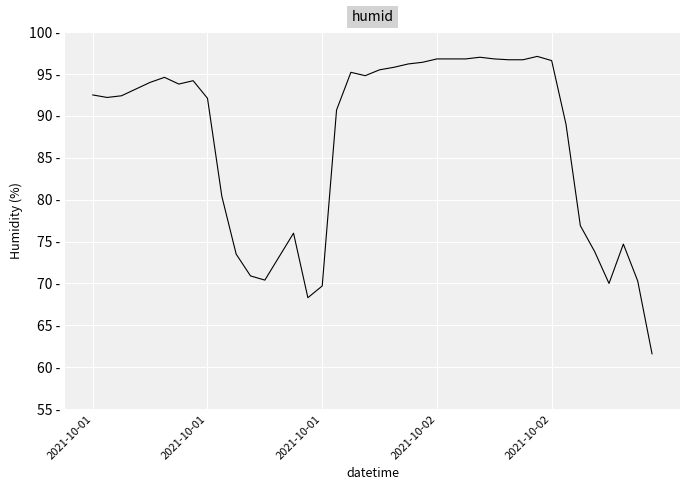

Which category has the lowest value across all series?

39